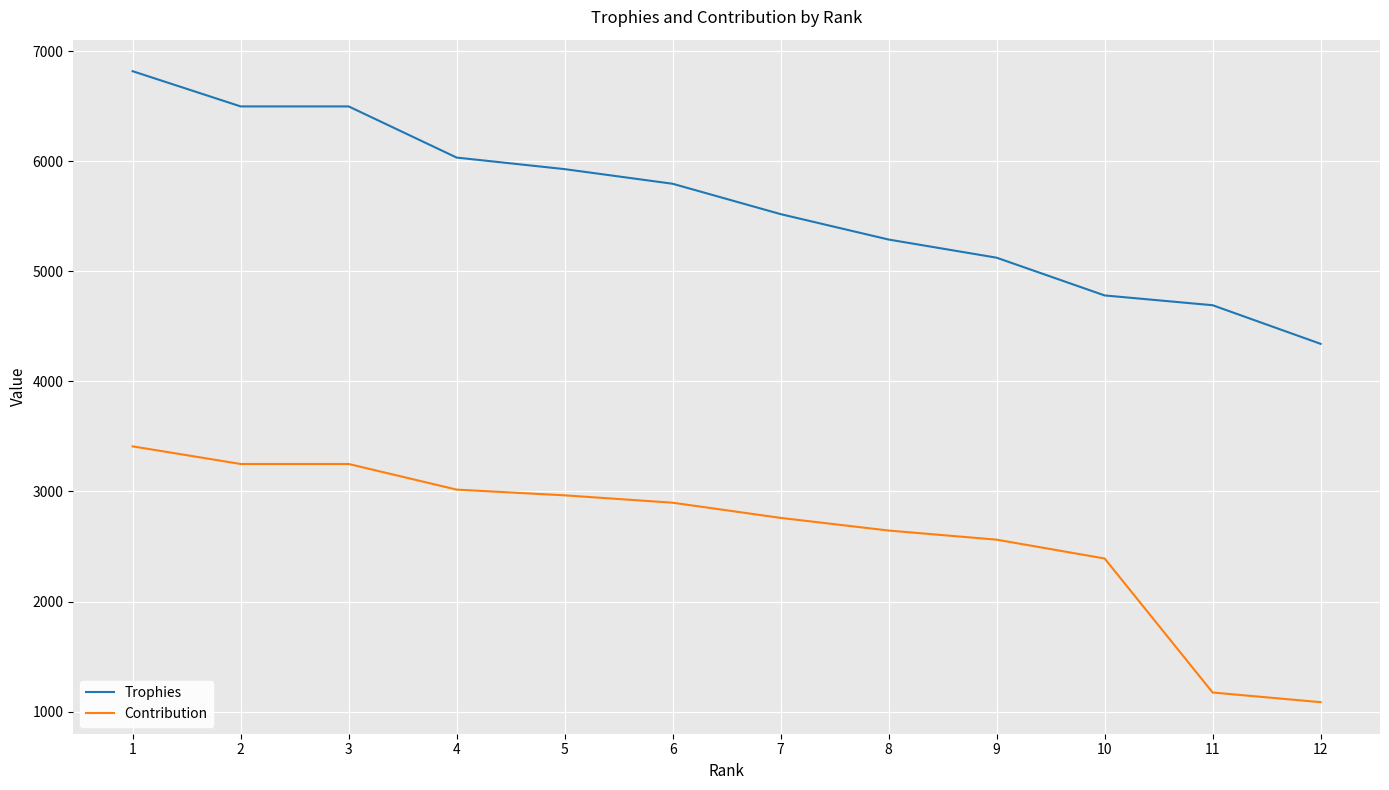

True or false: Contribution and Trophies cross at least once.

False